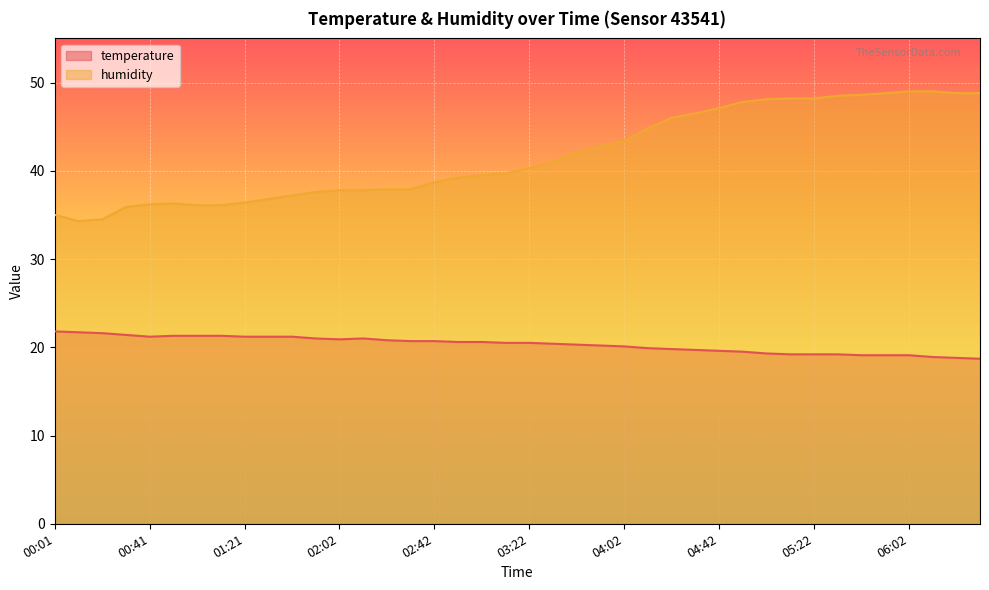

What is the lowest value of the temperature series?

18.7